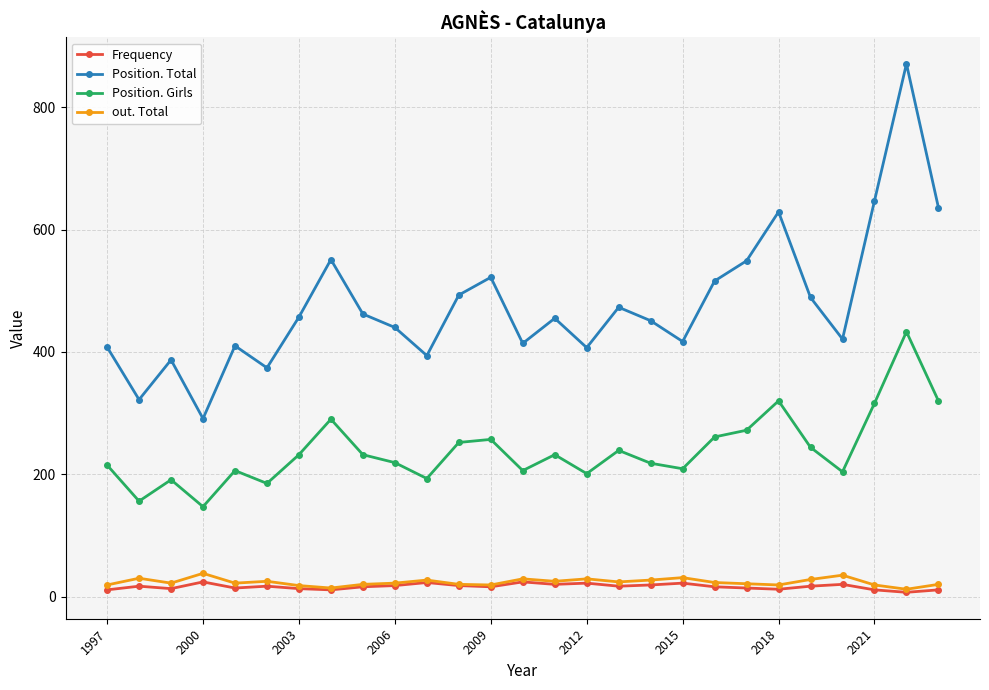

True or false: Position. Total and Position. Girls intersect in this chart.

False